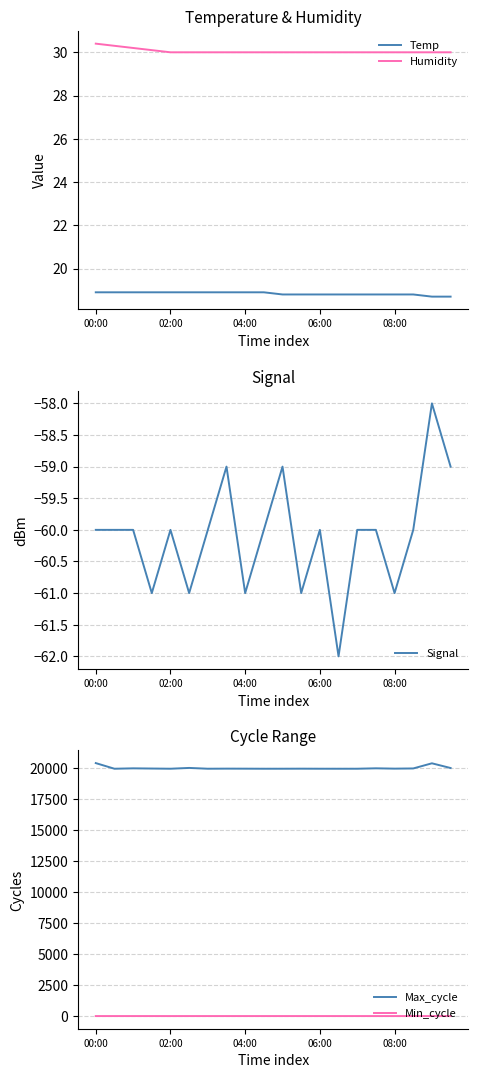

Reading left to right, extract all data points from this chart.

Temp: 18.9	18.9	18.9	18.9	18.9	18.9	18.9	18.9	18.9	18.9	18.8	18.8	18.8	18.8	18.8	18.8	18.8	18.8	18.7	18.7
Humidity: 30.4	30.3	30.2	30.1	30.0	30.0	30.0	30.0	30.0	30.0	30.0	30.0	30.0	30.0	30.0	30.0	30.0	30.0	30.0	30.0
Signal: -60.0	-60.0	-60.0	-61.0	-60.0	-61.0	-60.0	-59.0	-61.0	-60.0	-59.0	-61.0	-60.0	-62.0	-60.0	-60.0	-61.0	-60.0	-58.0	-59.0
Max_cycle: 20373.0	19919.0	19951.0	19935.0	19920.0	19984.0	19920.0	19927.0	19924.0	19919.0	19920.0	19924.0	19920.0	19919.0	19920.0	19953.0	19927.0	19942.0	20356.0	19977.0
Min_cycle: 28.0	28.0	28.0	28.0	27.0	28.0	28.0	28.0	28.0	28.0	28.0	28.0	28.0	28.0	28.0	28.0	28.0	28.0	28.0	28.0